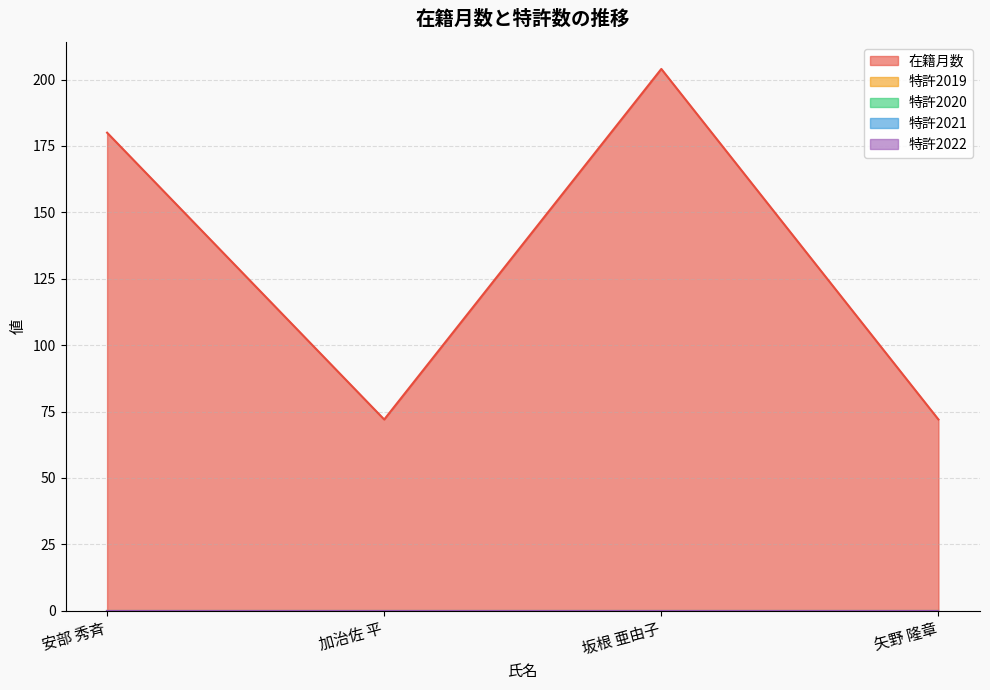

How many lines are shown in the chart?

5